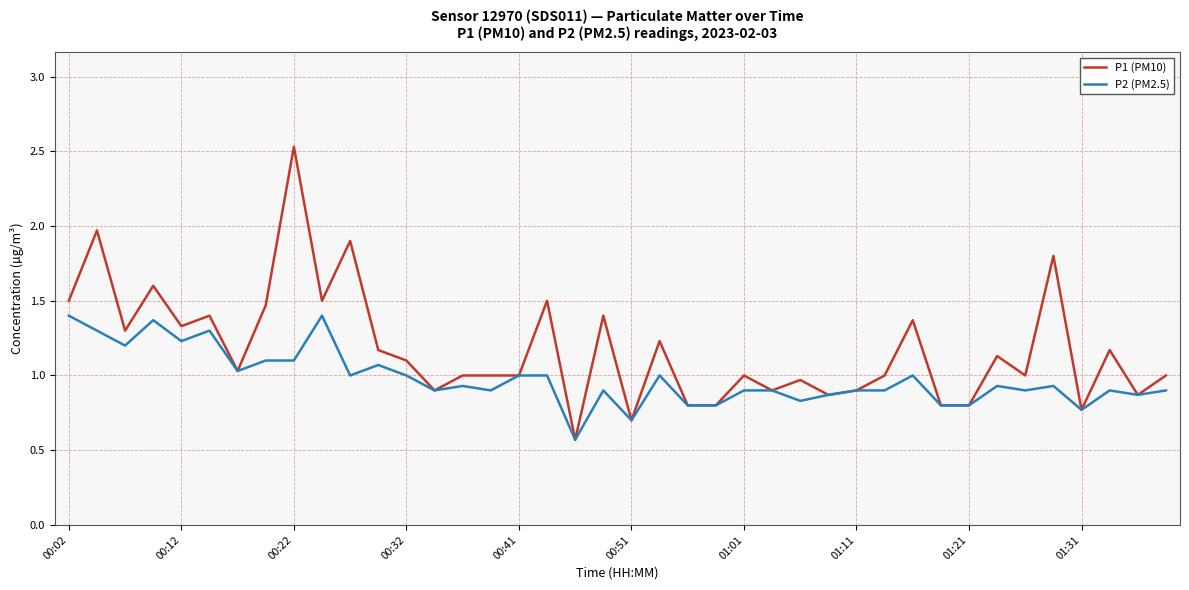

How many lines are shown in the chart?

2